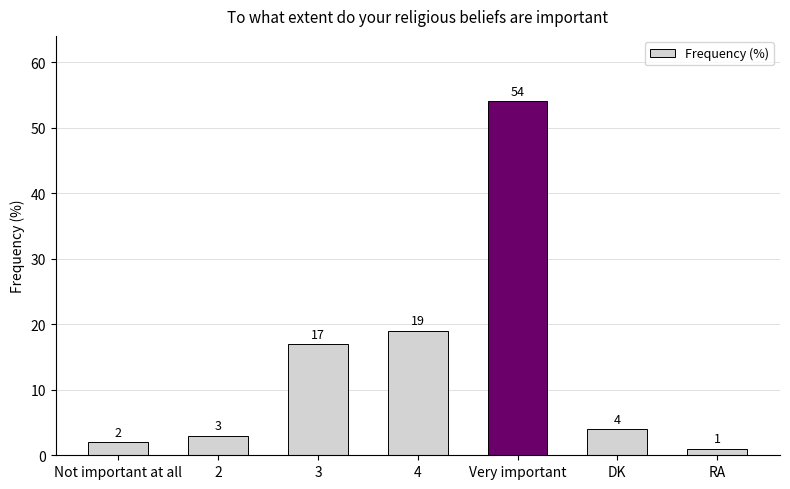

Count the number of data series in this chart.

1